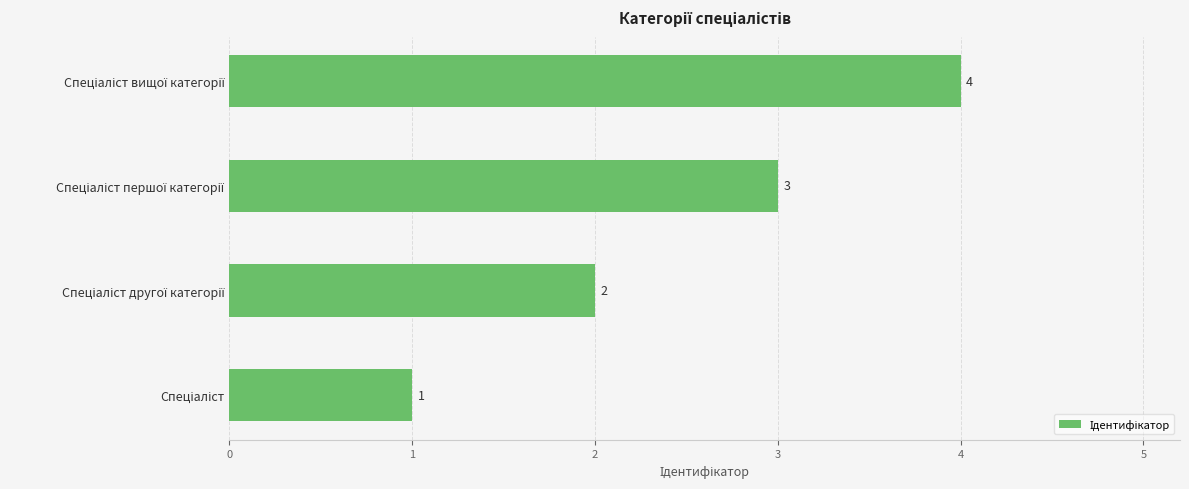

Count the values in the range 2 to 4.

3